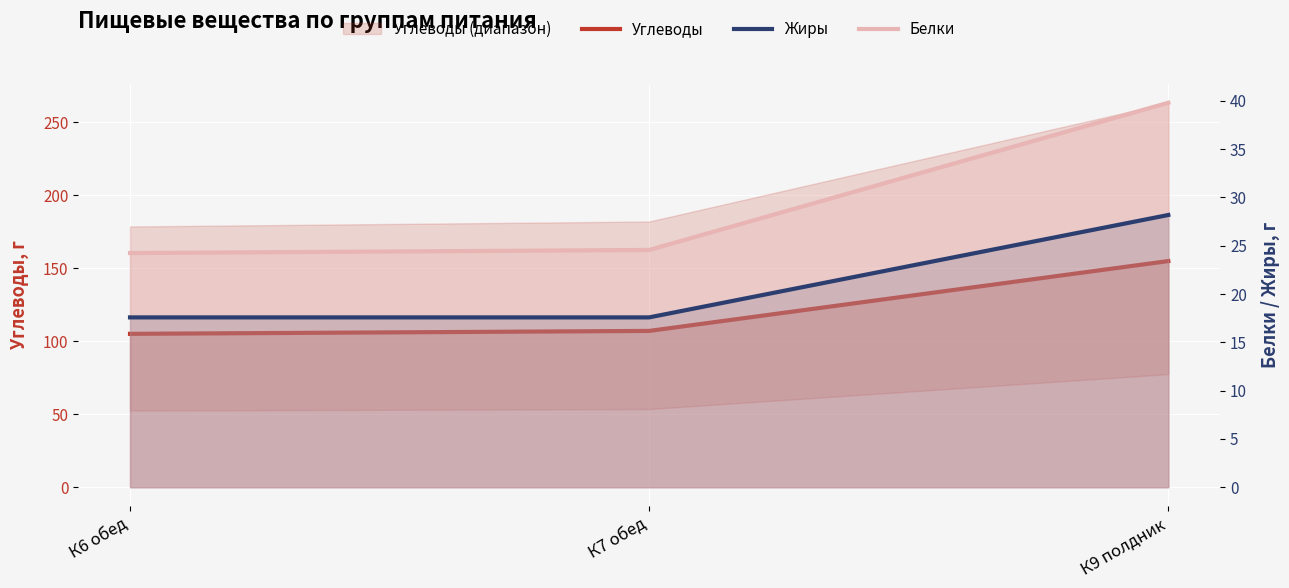

Reading left to right, what are all the values shown in this chart?

Углеводы: 105.0	107.0	154.9
Жиры: 17.6	17.6	28.2
Белки: 24.2	24.6	39.8